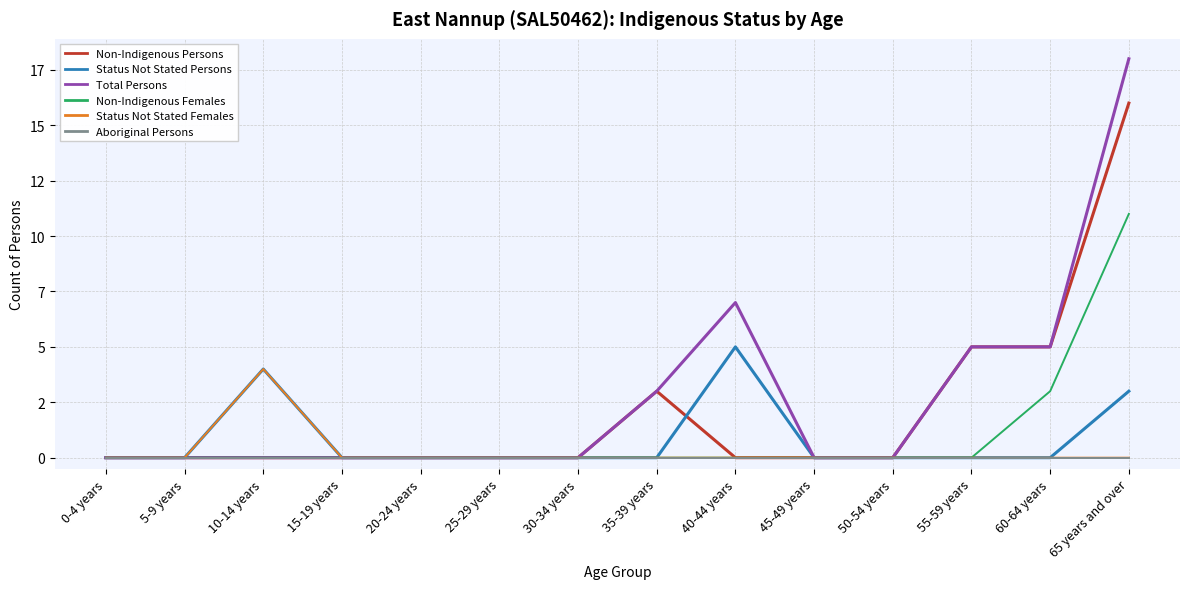

Is this an area chart (filled region under the line)?

No